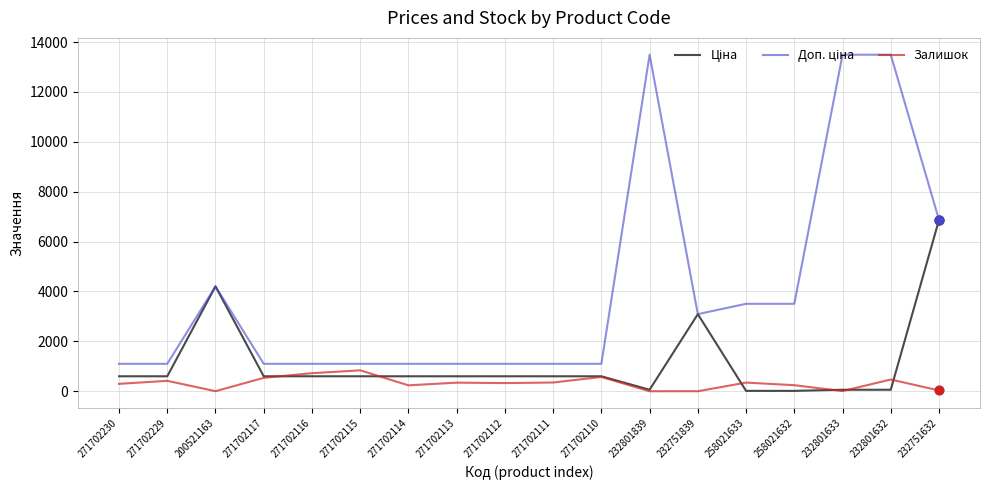

What is the difference between the highest and lowest values at 271702117?

562.0